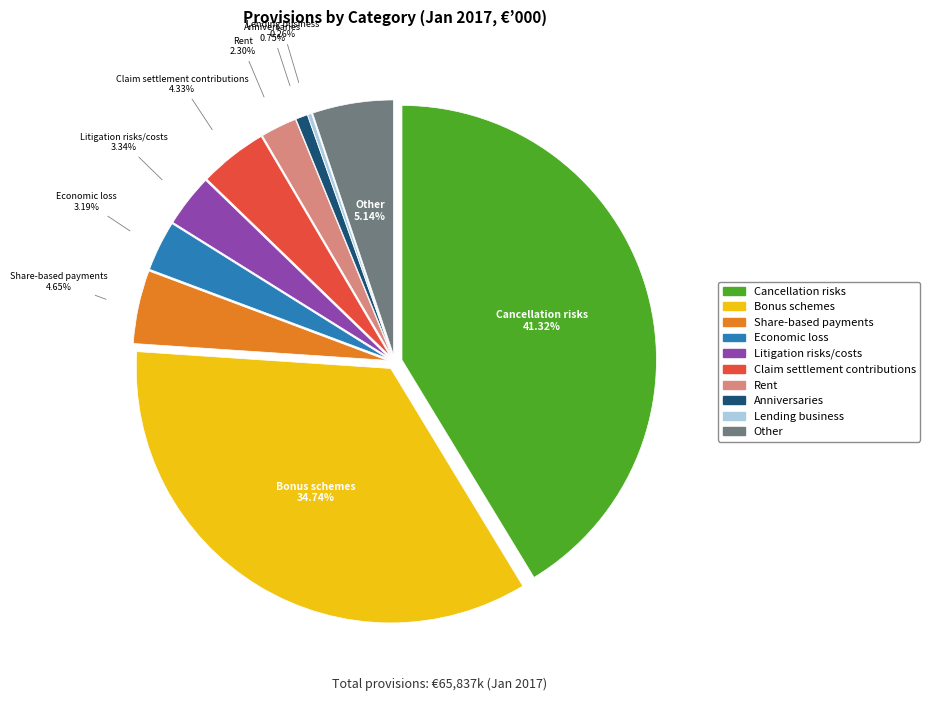

How many slices are in this pie chart?

10